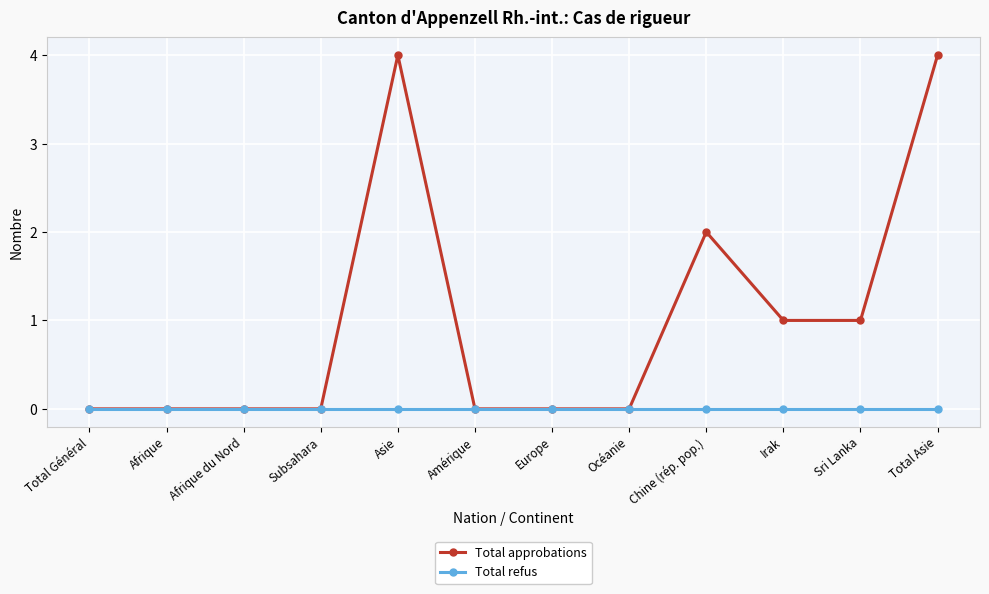

Is it true that Total approbations equals 4 at Asie?

True